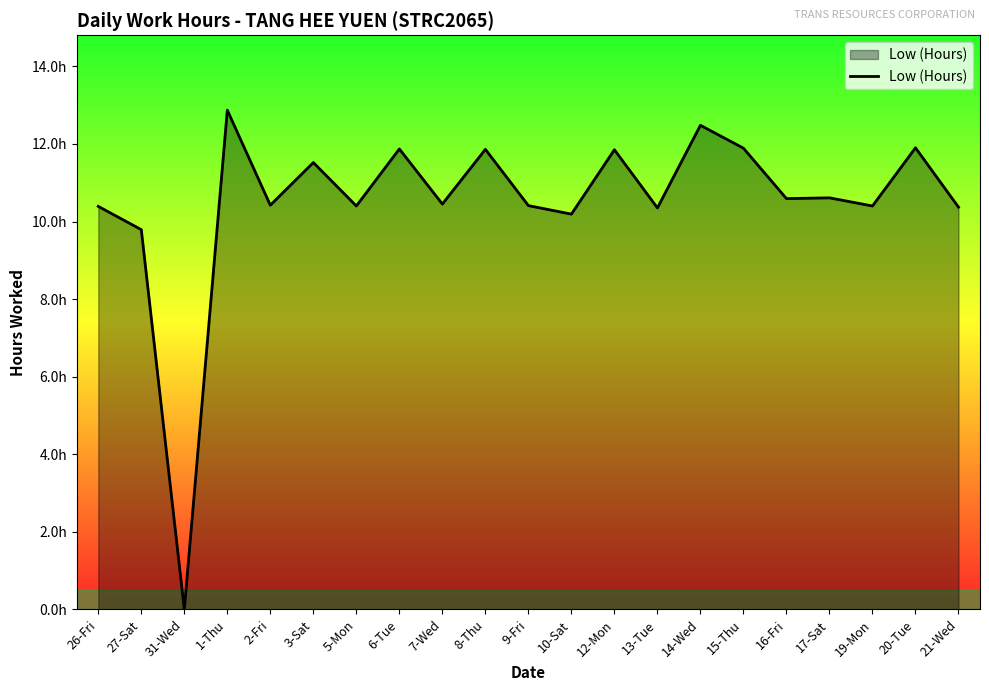

Reading left to right, what are all the values shown in this chart?

10.4	9.8	0.0	12.9	10.4	11.5	10.4	11.9	10.4	11.9	10.4	10.2	11.8	10.3	12.5	11.9	10.6	10.6	10.4	11.9	10.4